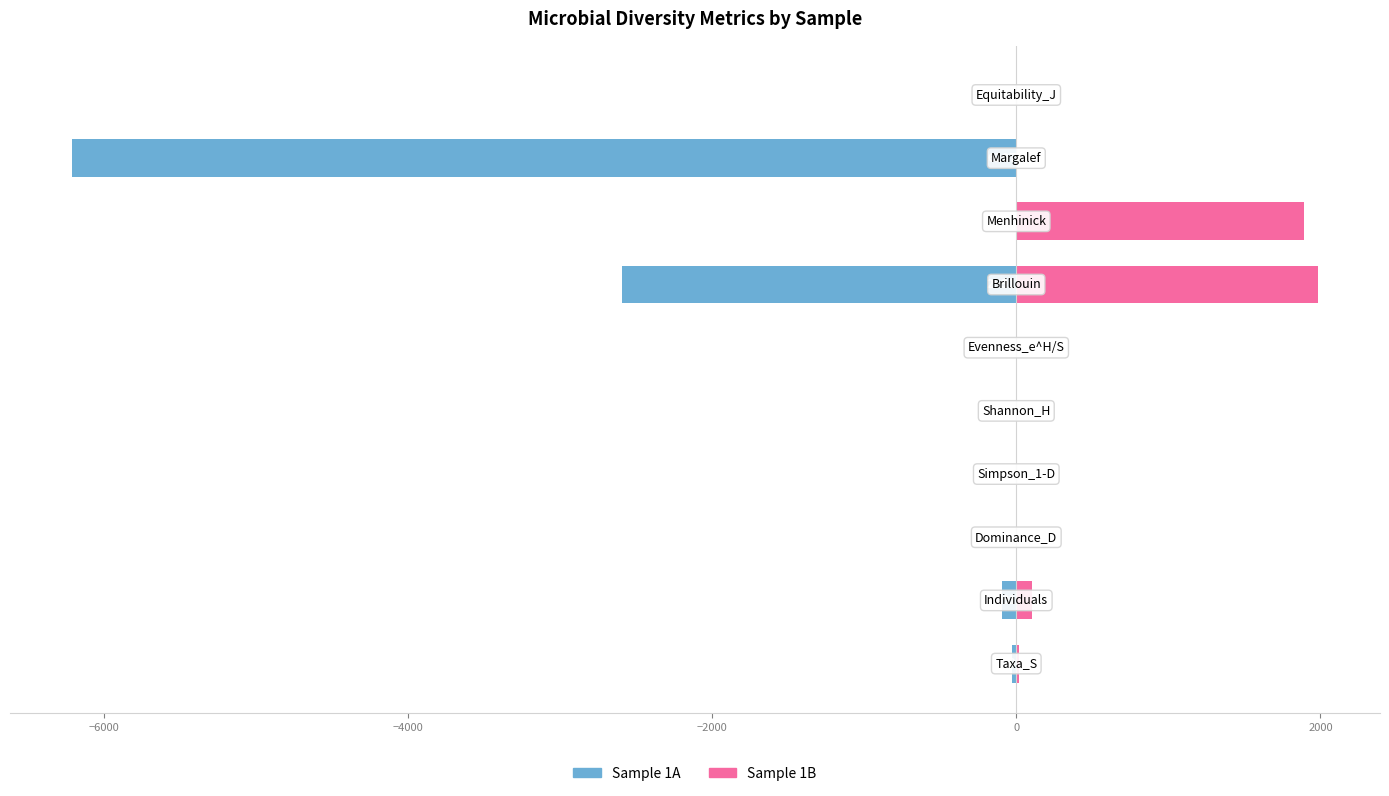

The value of 1A at 9 is -0.8. True or false?

True